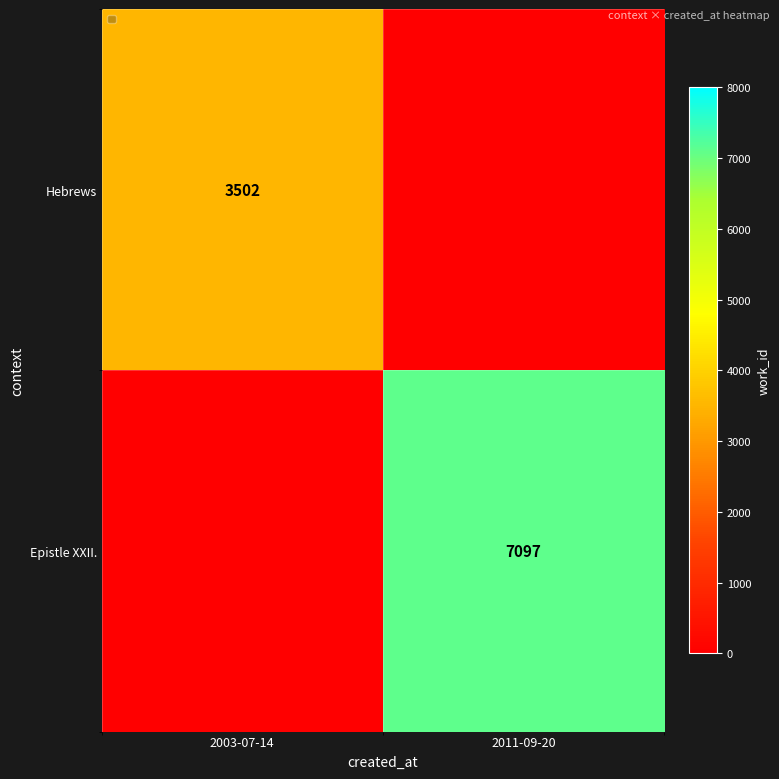

The Hebrews series shows 3502 at 2003-07-14. True or false?

True